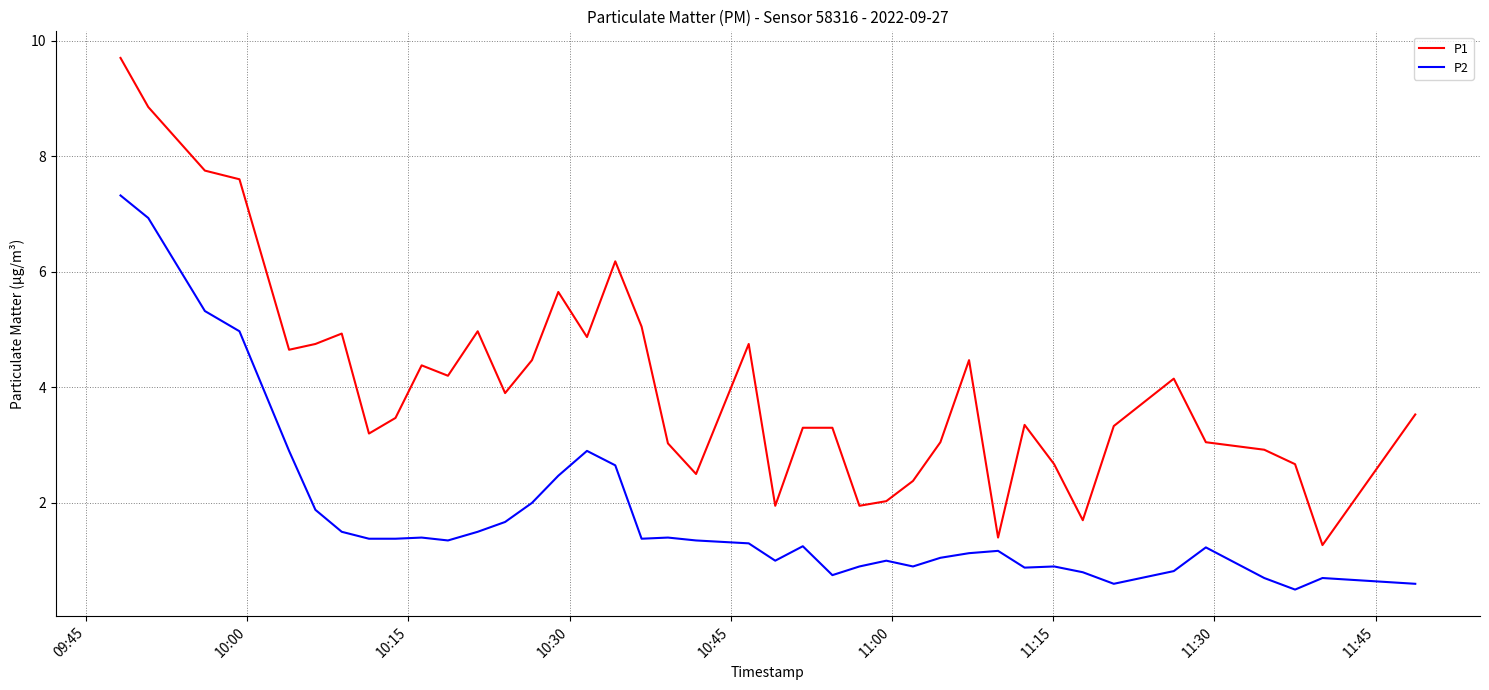

Rank the series by their maximum value, from highest to lowest.

P1, P2